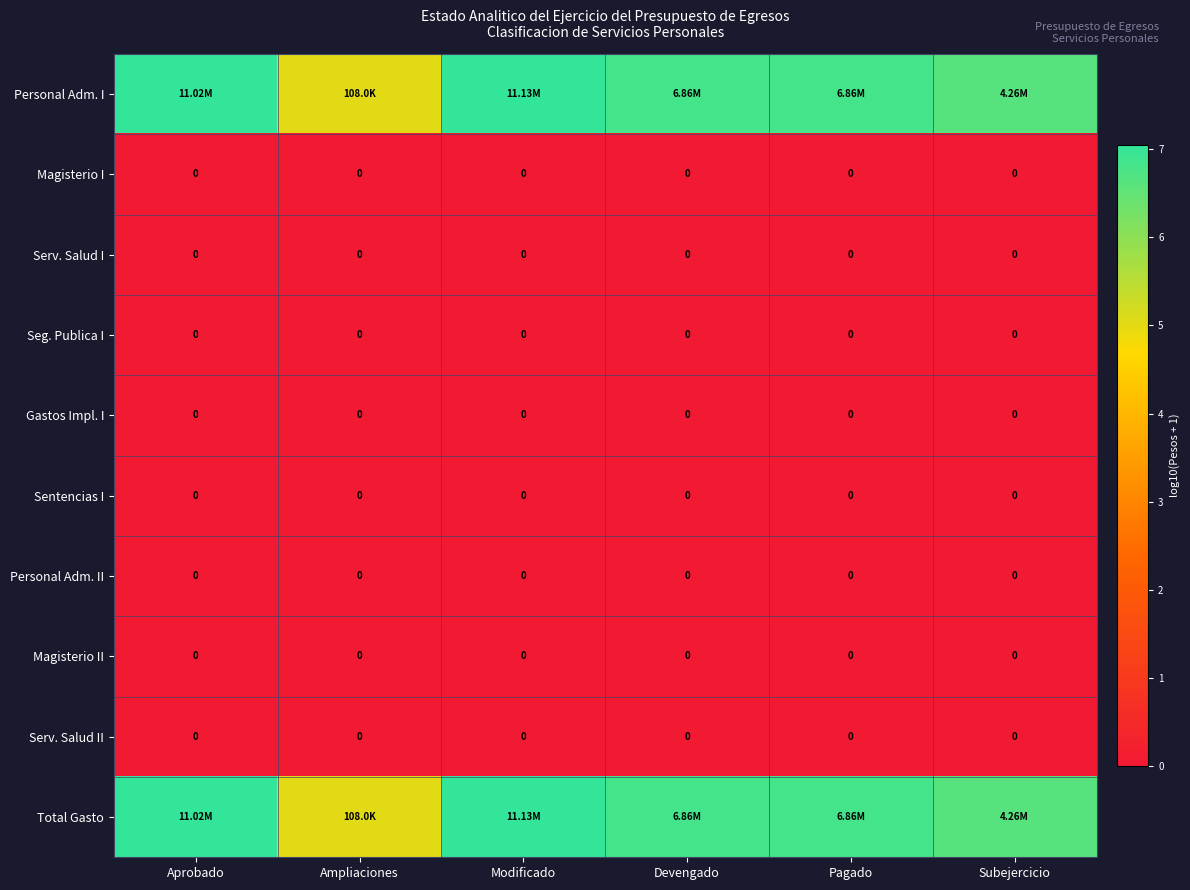

Which has a higher value, Aprobado or Pagado?

Aprobado